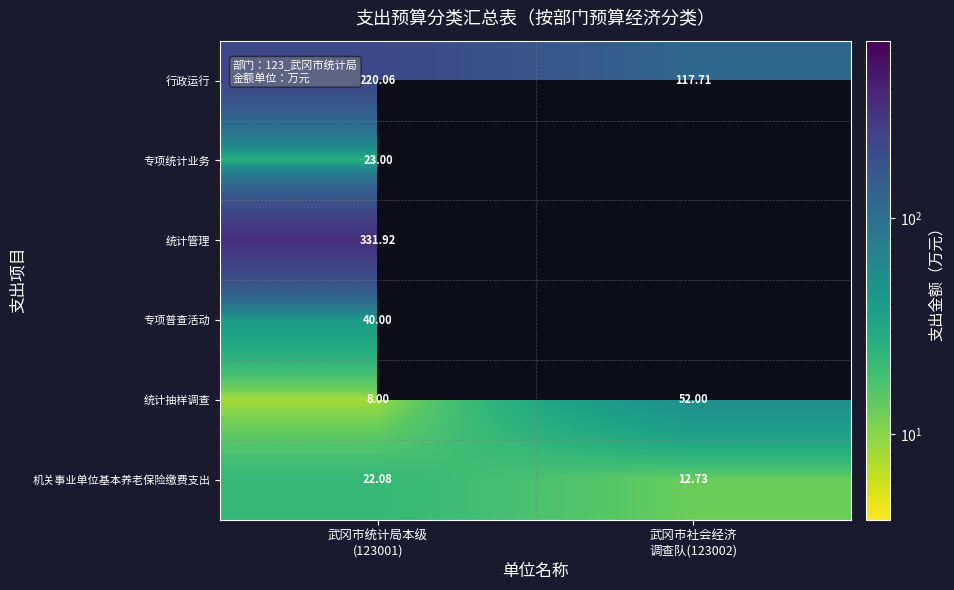

Count the number of categories in the chart.

2